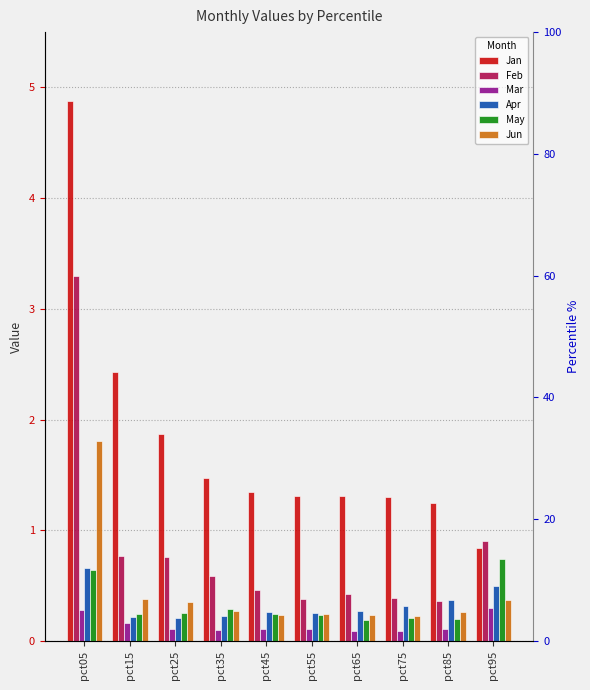

What is the maximum value for Mar?

0.3